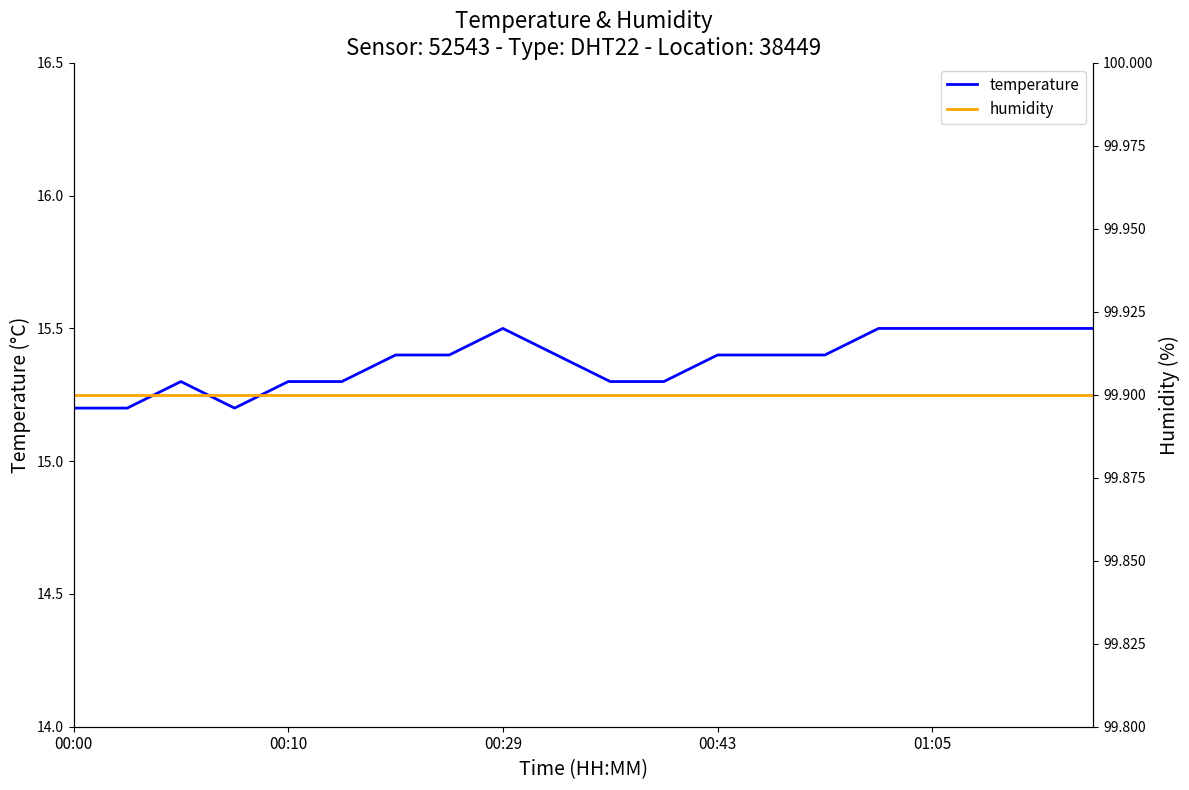

What is the maximum value for temperature?

15.5